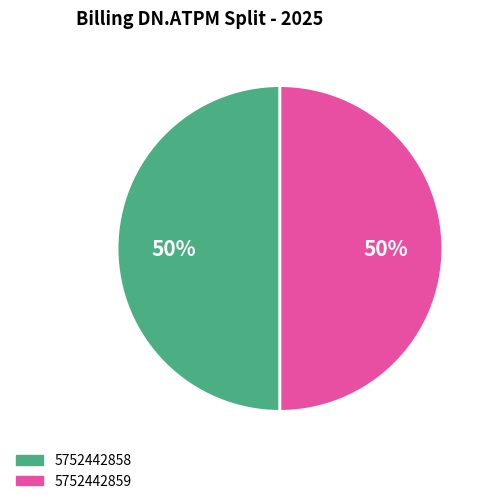

To the nearest percent, what is the combined percentage of 5752442859 and 5752442858?

100%